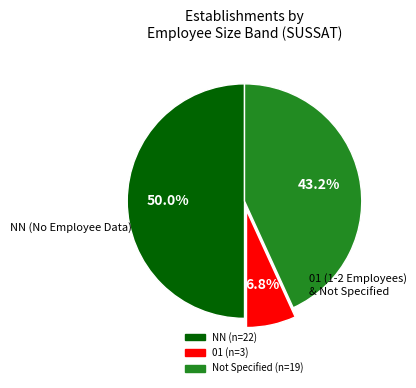

Count the number of slices in the pie.

3